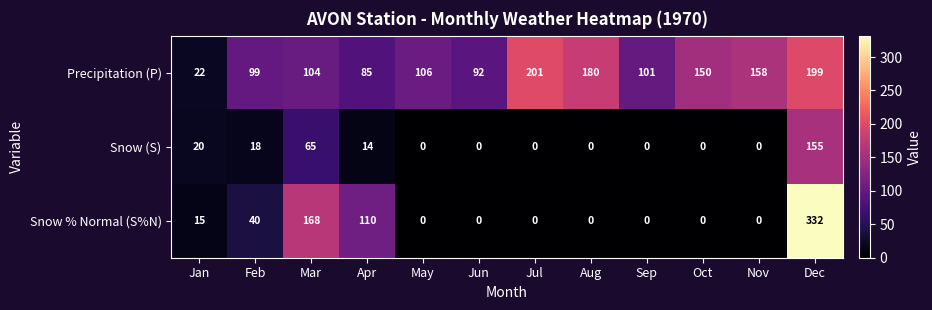

Which series has the largest range (max minus min)?

Snow % Normal (S%N)